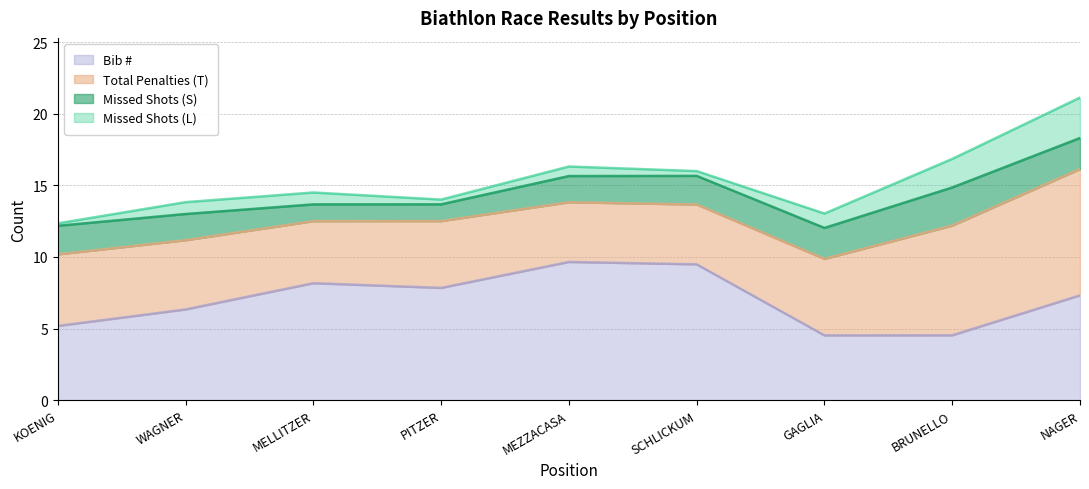

List the labels in order of Missed Shots (L) value, smallest first.

1, 4, 6, 2, 3, 5, 7, 8, 9